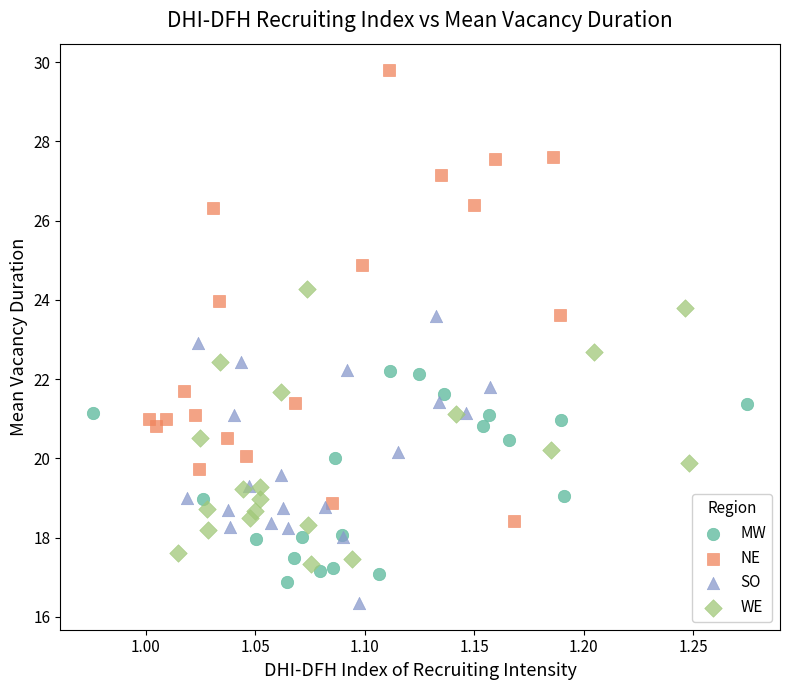

Which series has the widest spread of Y values?

NE